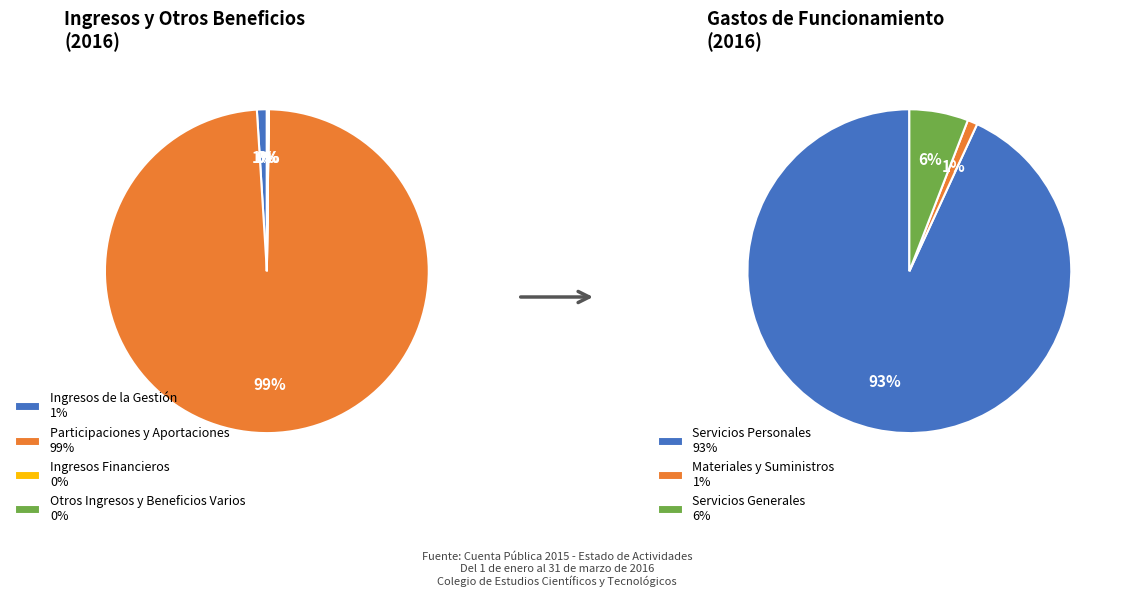

To the nearest percent, what is the difference between the Otros Ingresos y Beneficios Varios and Participaciones y Aportaciones slice percentages?

99%